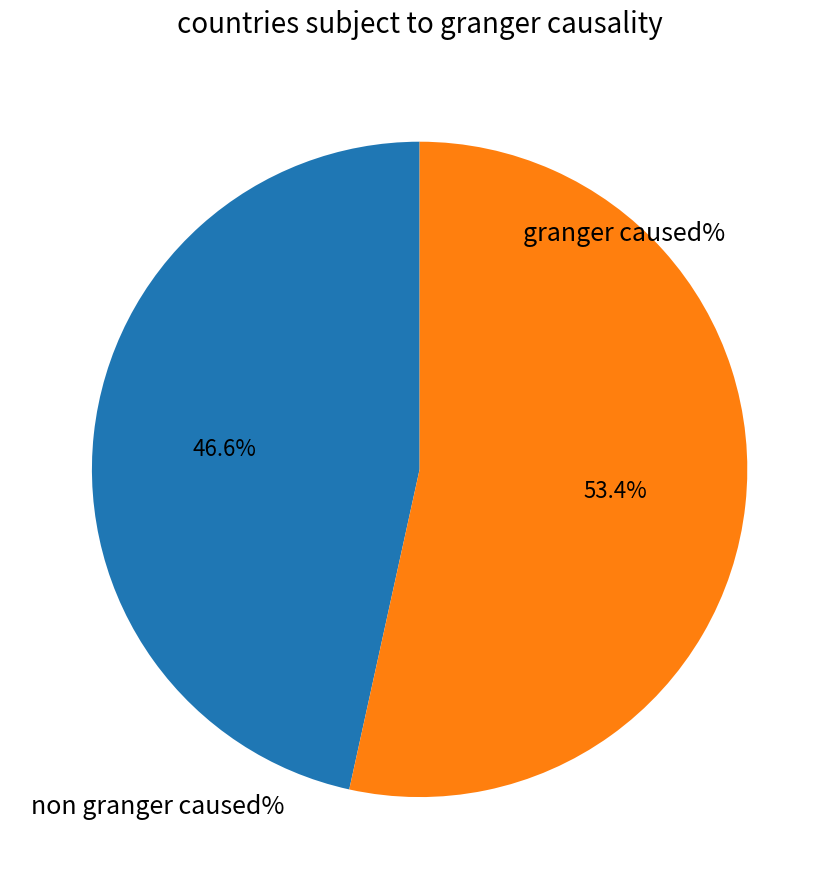

Count the number of slices in the pie.

2